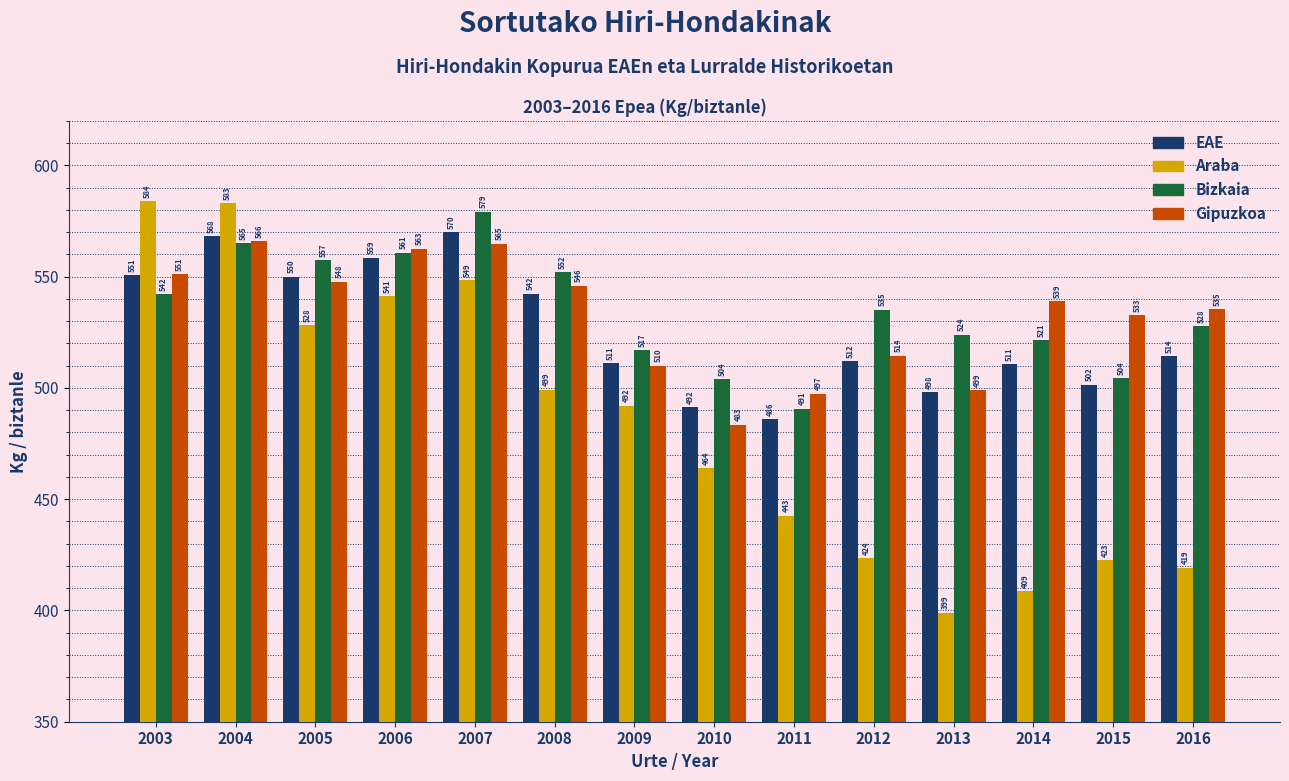

Which series has the largest total across all categories?

Bizkaia